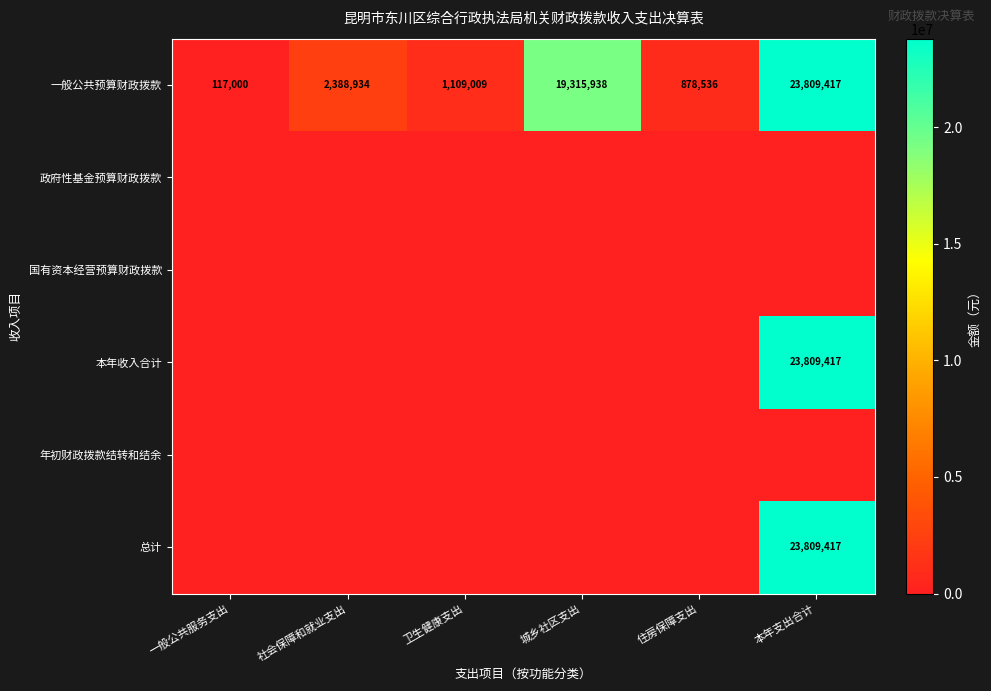

At which label does 一般公共预算财政拨款 reach its minimum?

一般公共服务支出